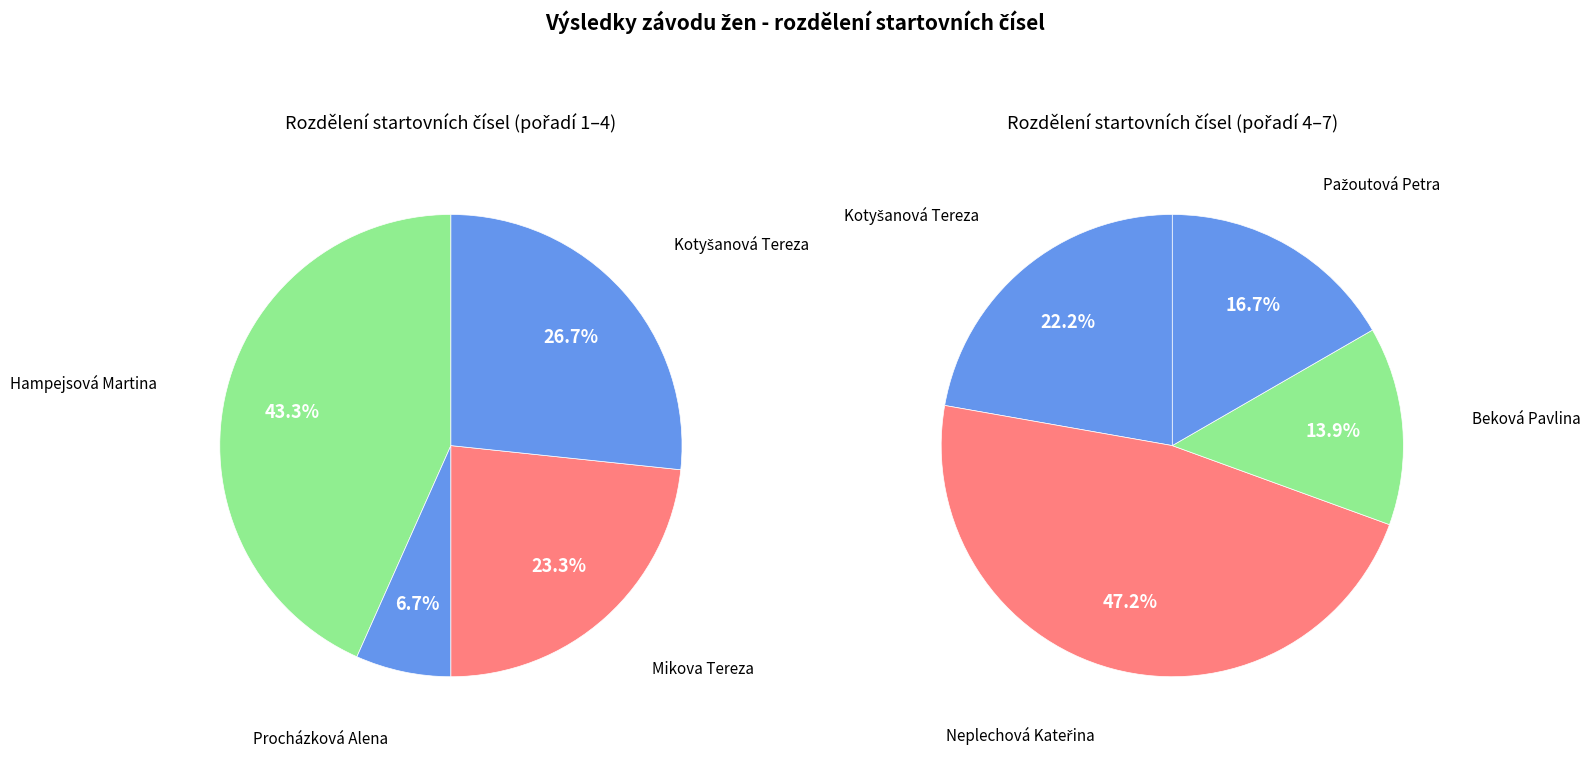

Which category has the biggest portion of the pie?

Neplechová Kateřina